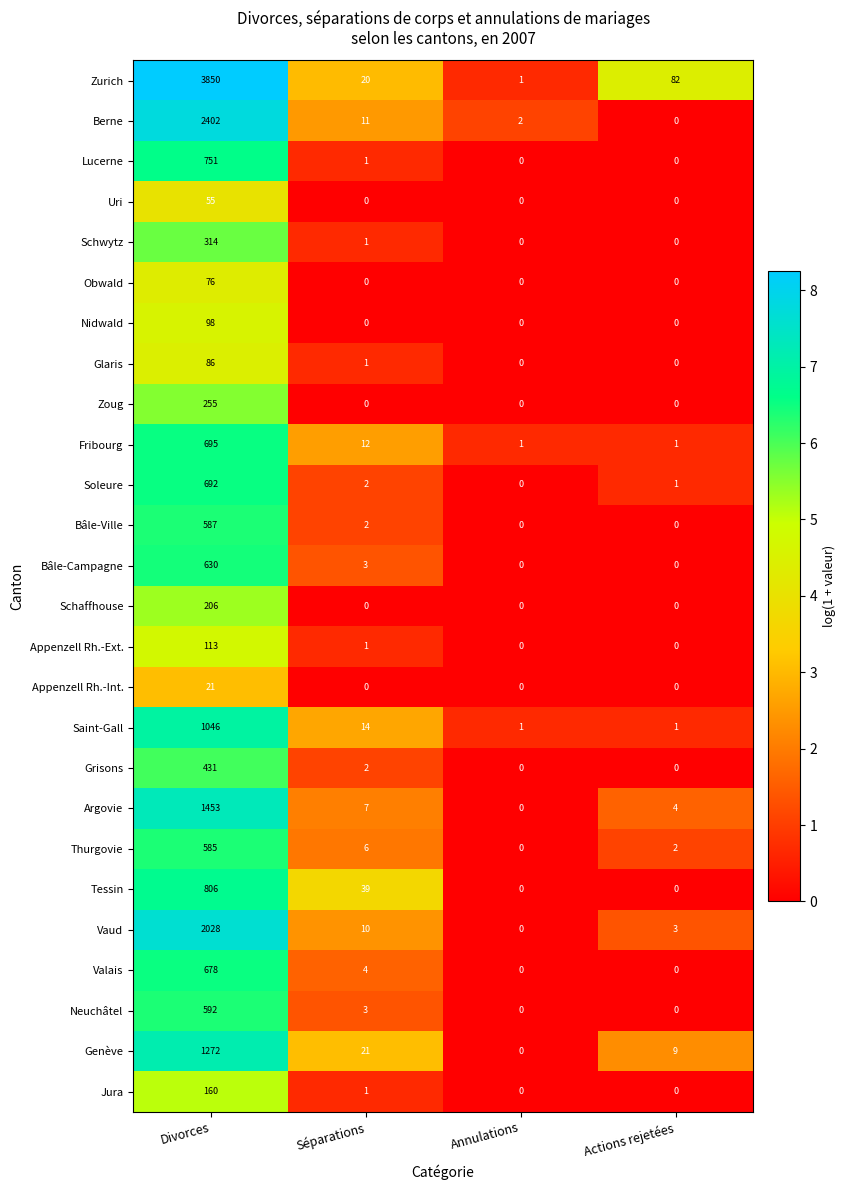

Which category has the highest value across all series?

Divorces